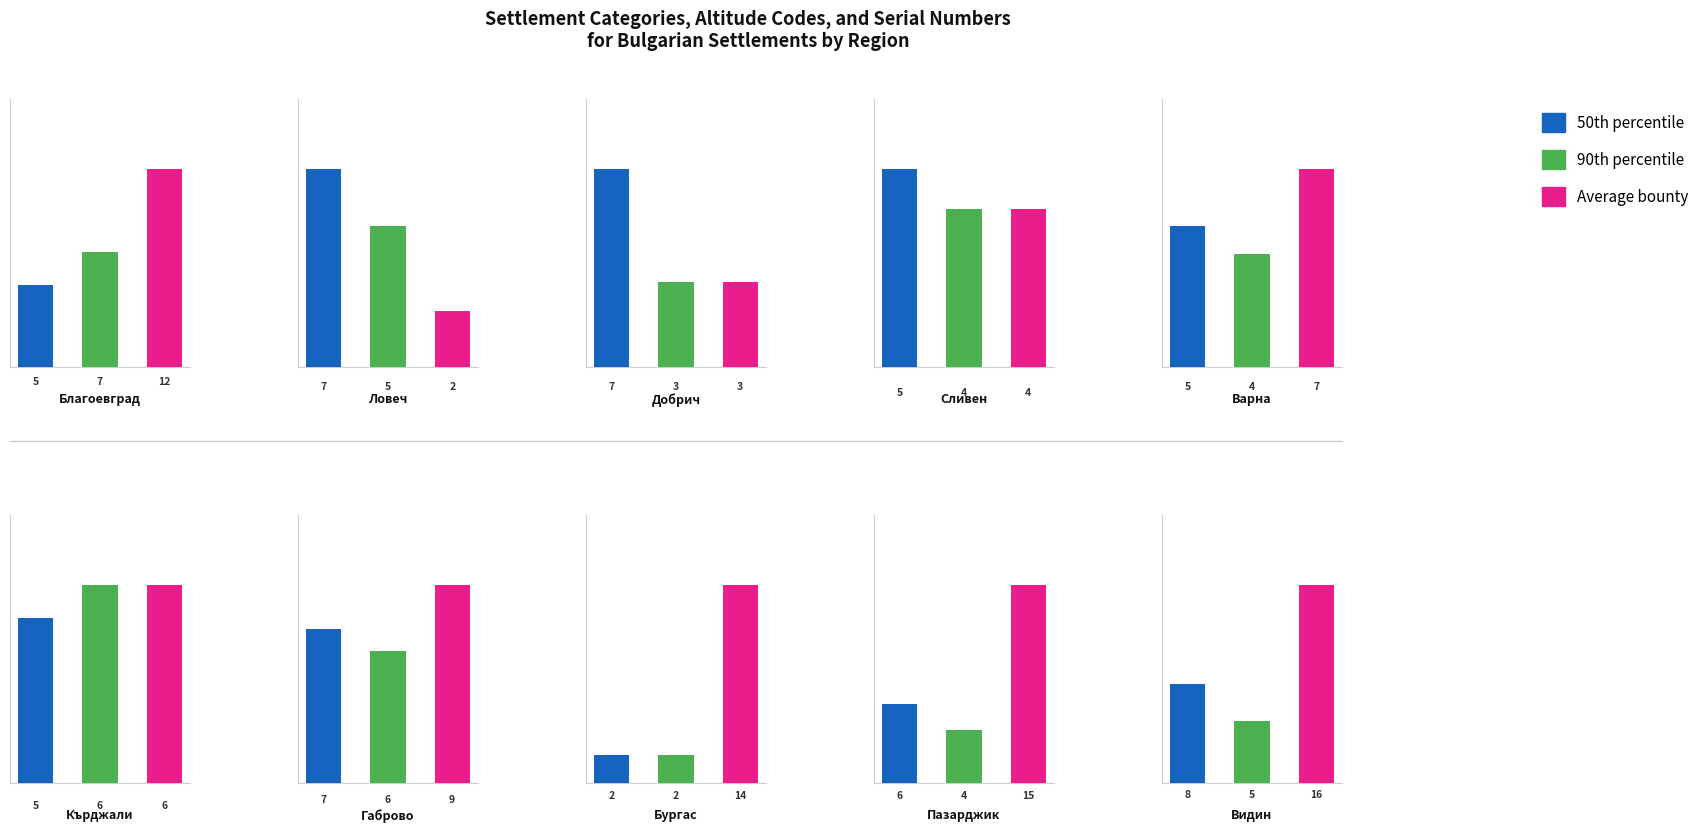

Is the value of 50th percentile at обл. Кърджали greater than the value of Average bounty at обл. Варна?

No